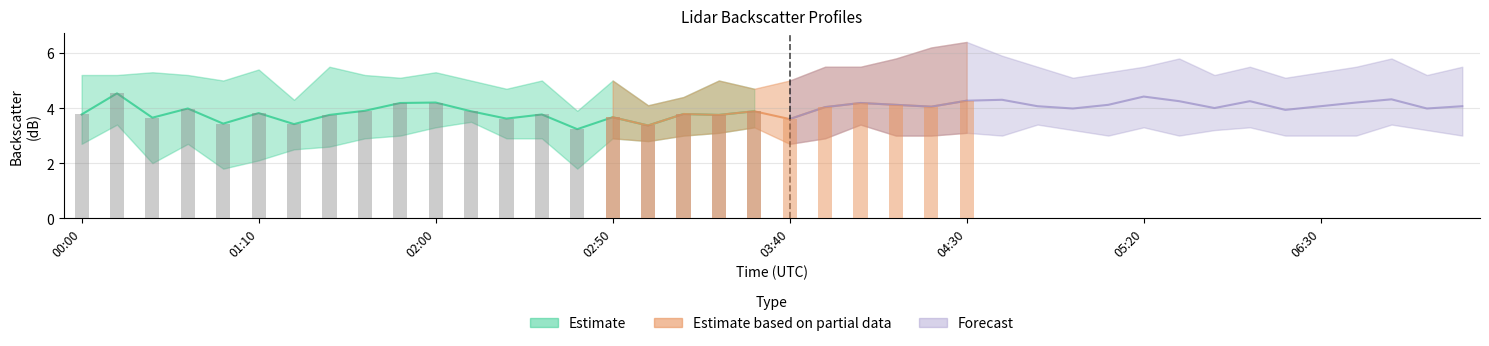

What is the value of the   5.297 bar at the 31st from the left?

5.5